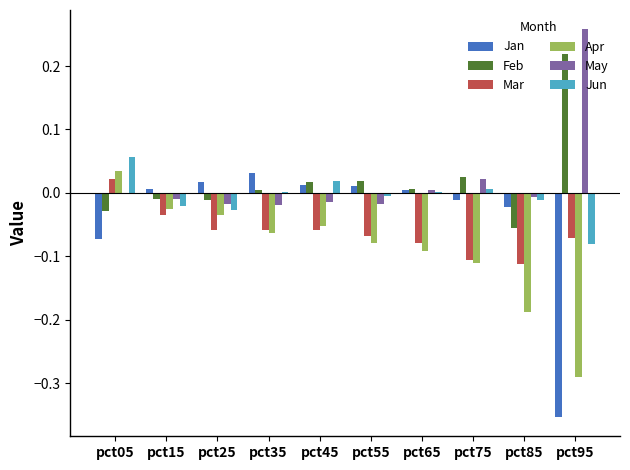

How many groups of bars are there?

10